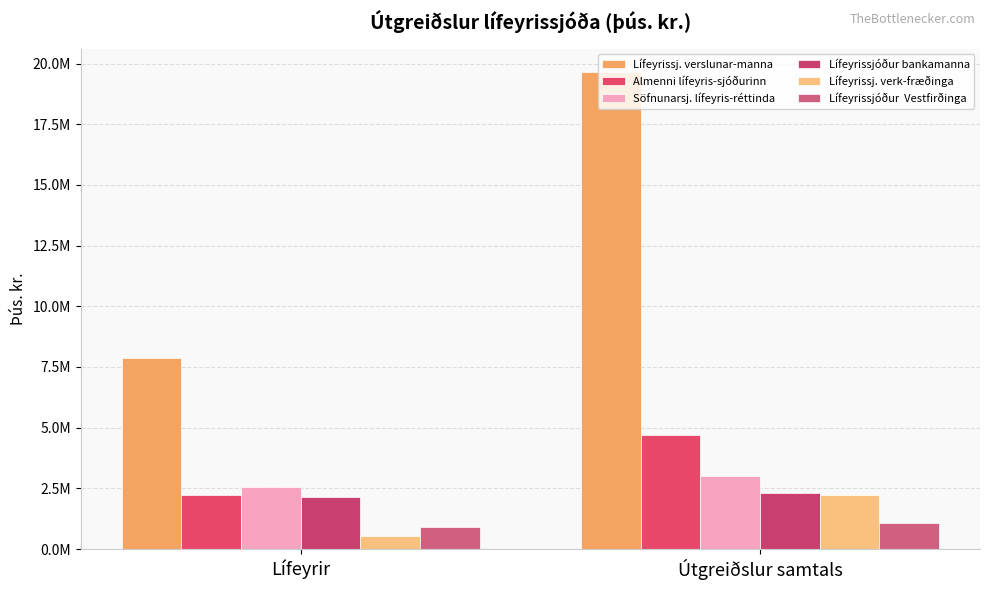

The Lífeyrissjóður  Vestfirðinga series shows 618895 at Lífeyrir. True or false?

False